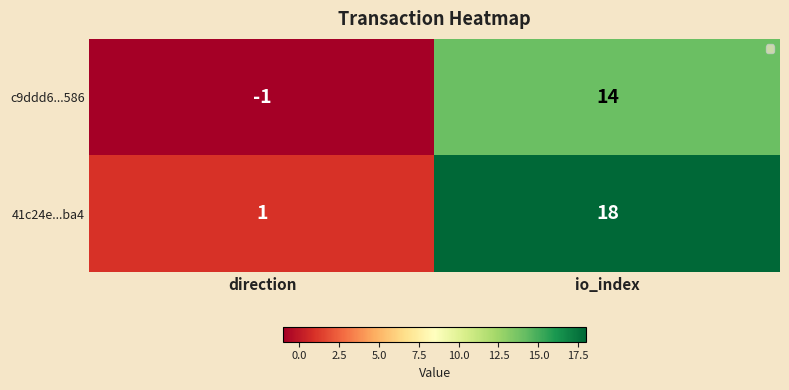

What is the sum of all c9ddd6...586 values?

13